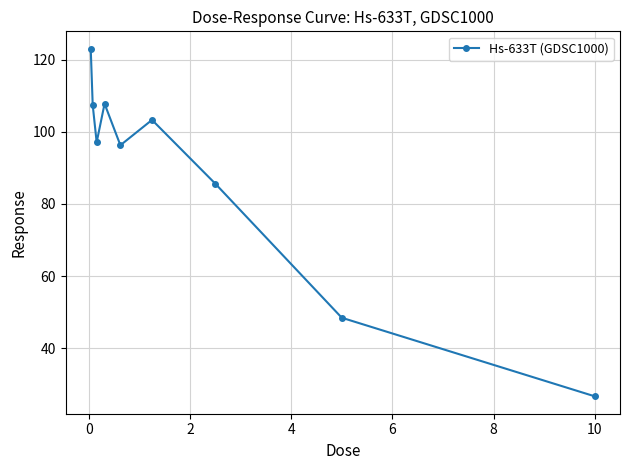

Does the chart have visible grid lines?

Yes